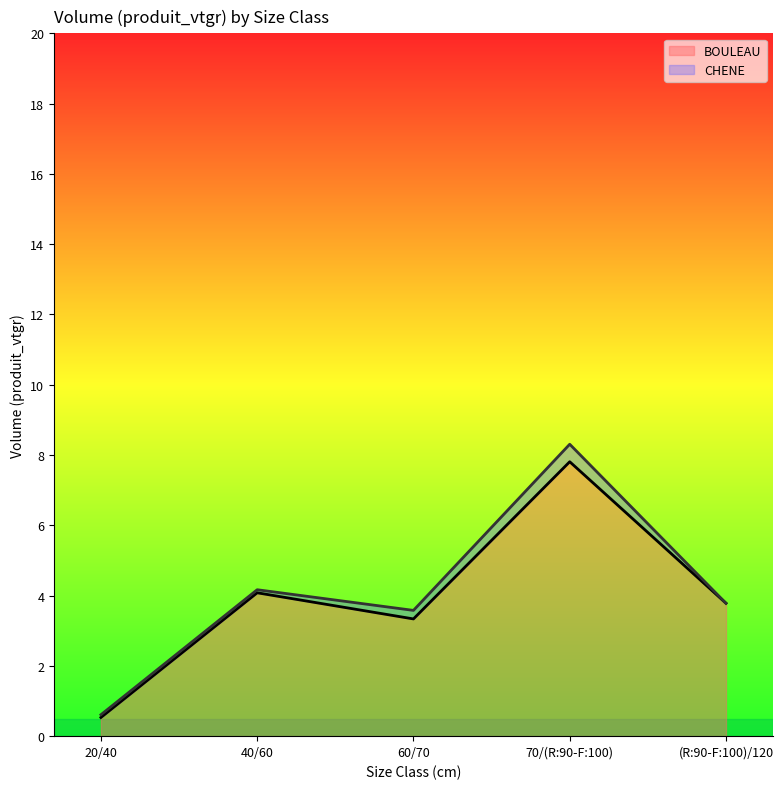

Which has a higher value, 70/(R:90-F:100) or 20/40?

70/(R:90-F:100)